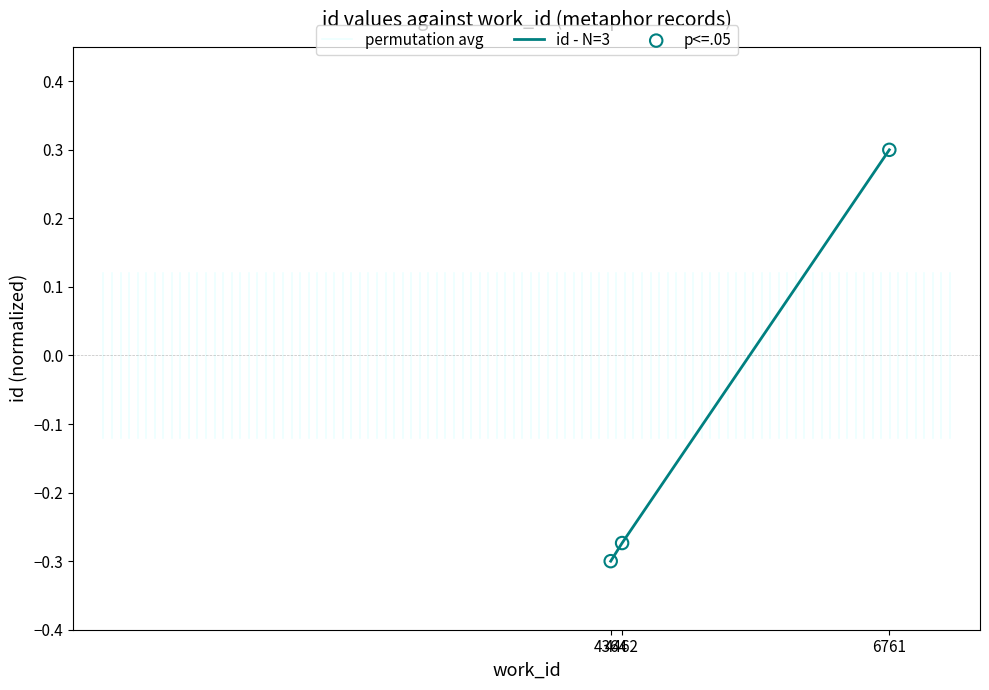

What is the change in value from 4364 to 6761?

+0.6